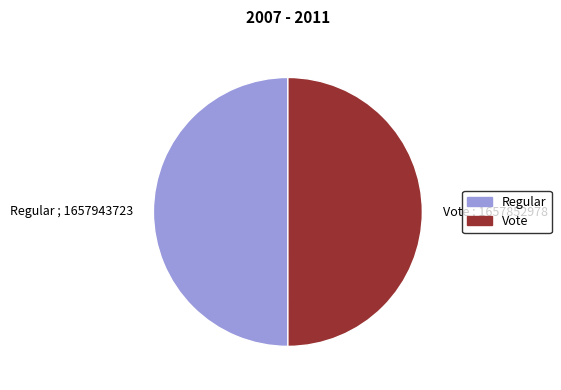

How many slices are in this pie chart?

2